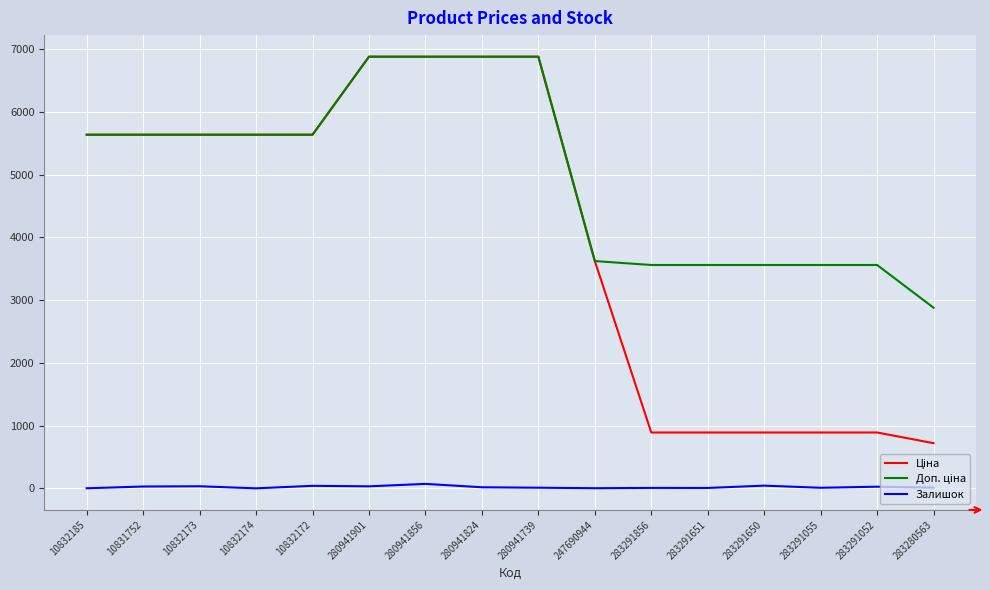

The Залишок series shows 29.0 at 10831752. True or false?

True